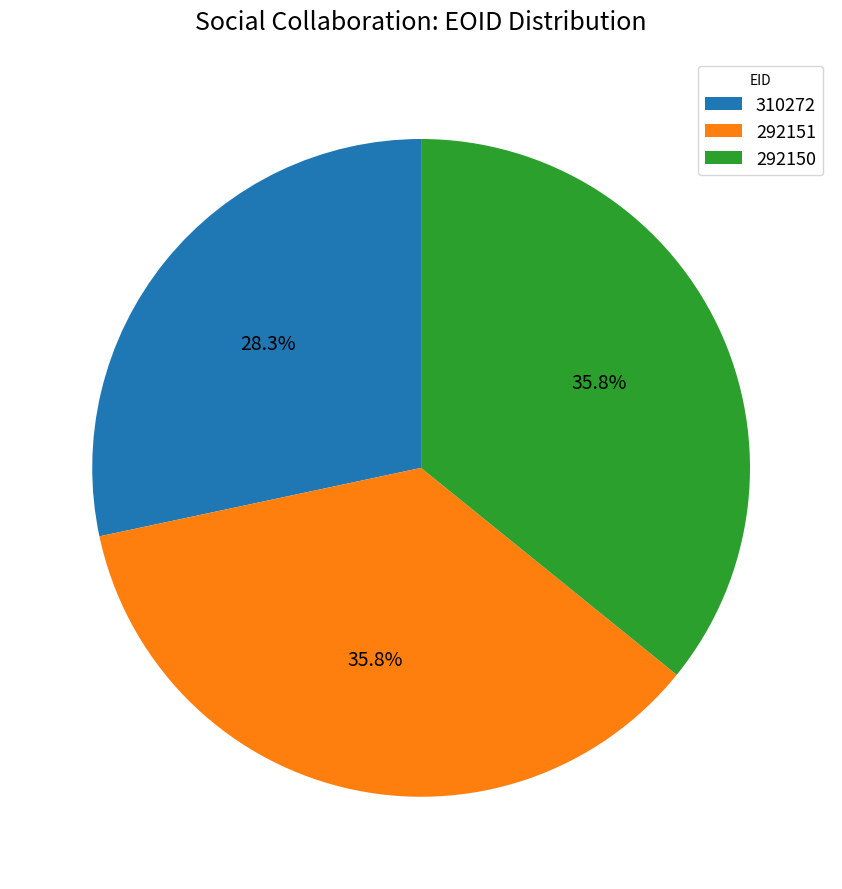

Does any single category account for the majority?

No